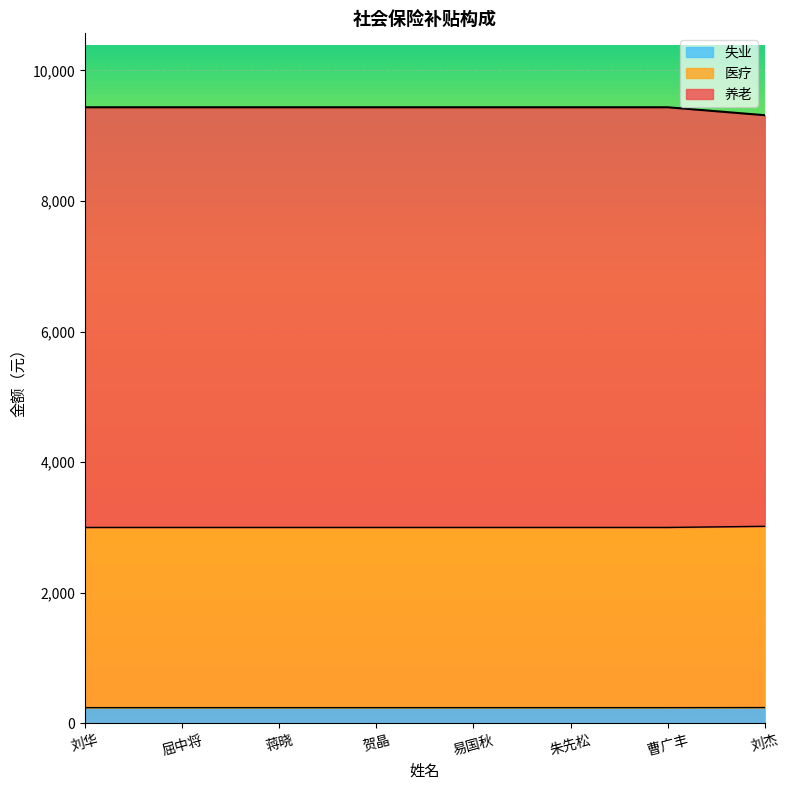

Does the chart display data point markers on the line(s)?

No